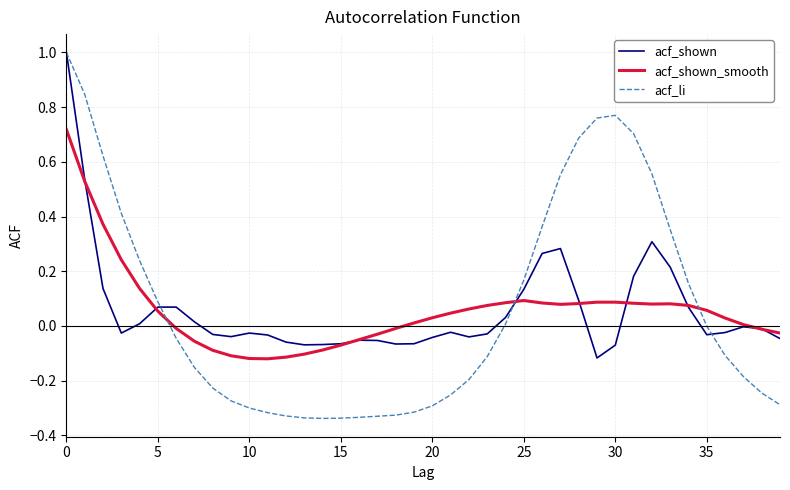

Which series has the widest spread of values?

acf_li